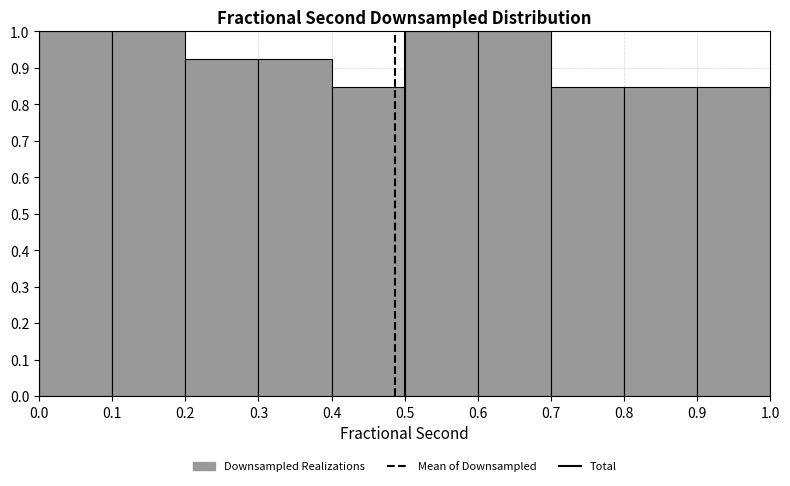

Reading left to right, list every bar in this chart as the range it spans on the x-axis followed by its height. The values are not printed on the chart, so give them approximately, as read against the axis.

0.0 to 0.1: 1.00
0.1 to 0.2: 1.00
0.2 to 0.3: 0.92
0.3 to 0.4: 0.92
0.4 to 0.5: 0.85
0.5 to 0.6: 1.00
0.6 to 0.7: 1.00
0.7 to 0.8: 0.85
0.8 to 0.9: 0.85
0.9 to 1.0: 0.85